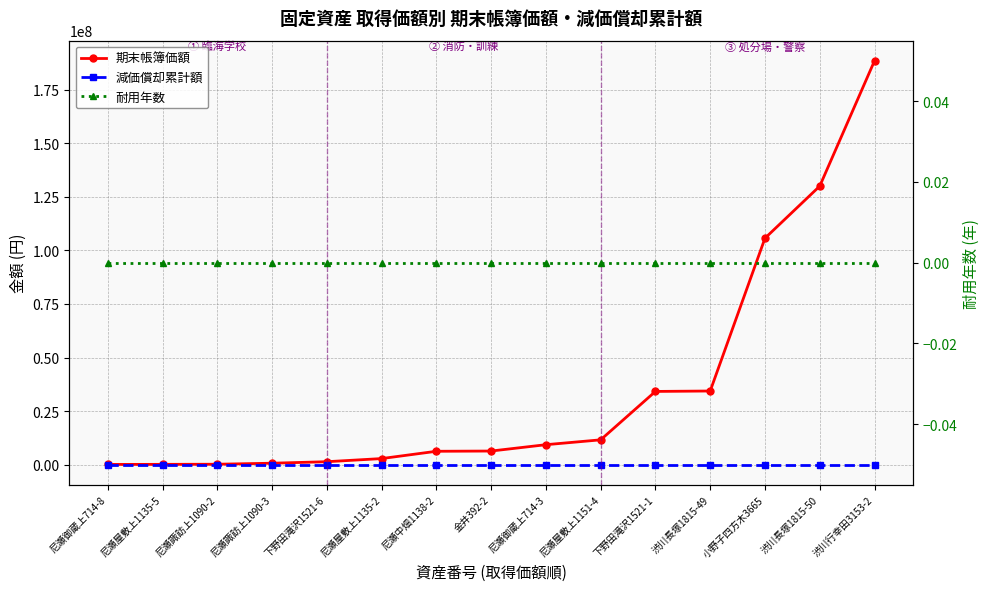

What is the label of the 2nd point from the left?

尼瀬屋敷上1135-5